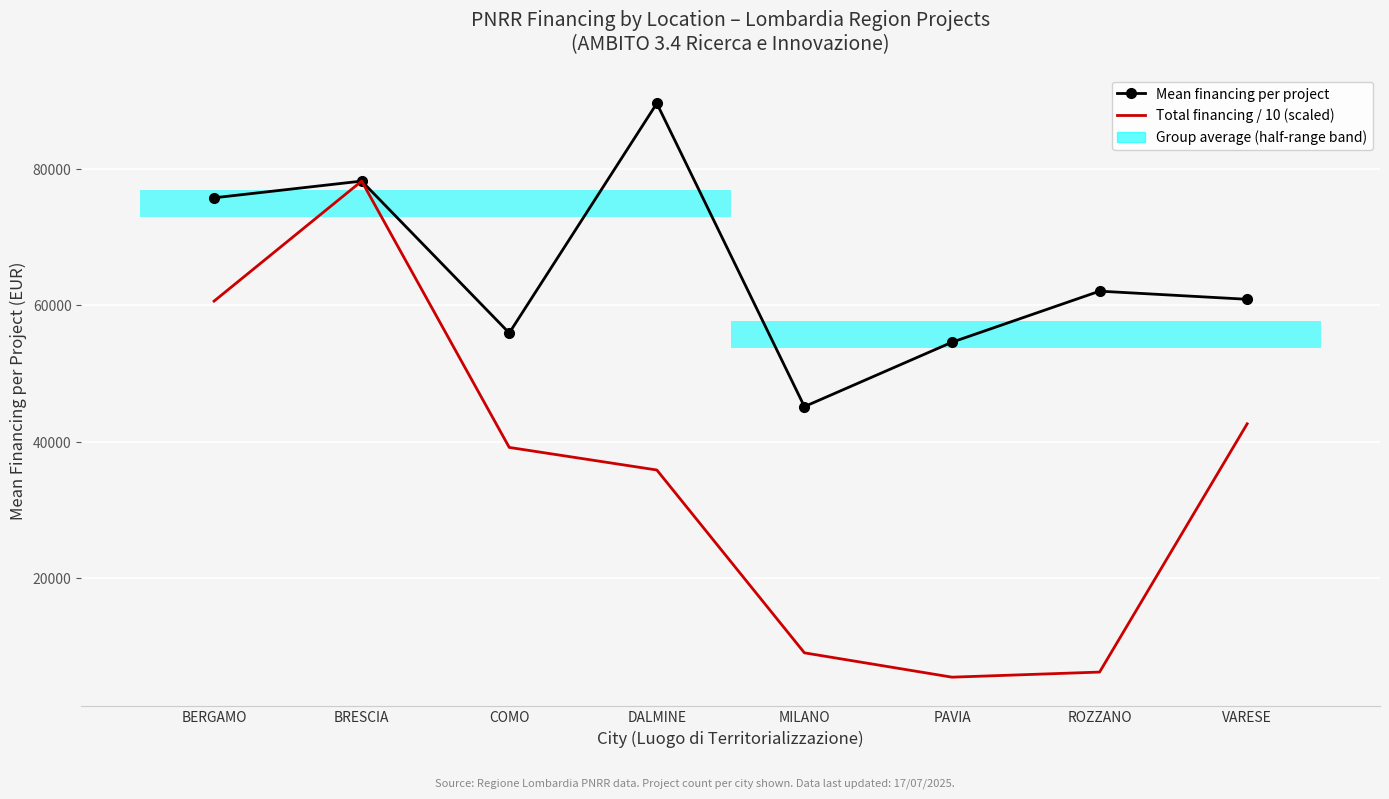

Is the value of Mean financing per project at BERGAMO greater than the value of Total financing / 10 (scaled) at MILANO?

Yes